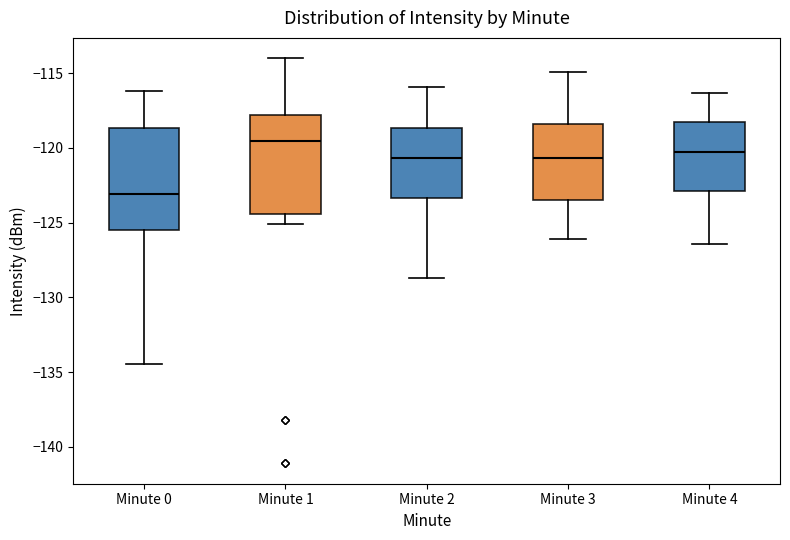

Which box has the highest median line?

Minute 1